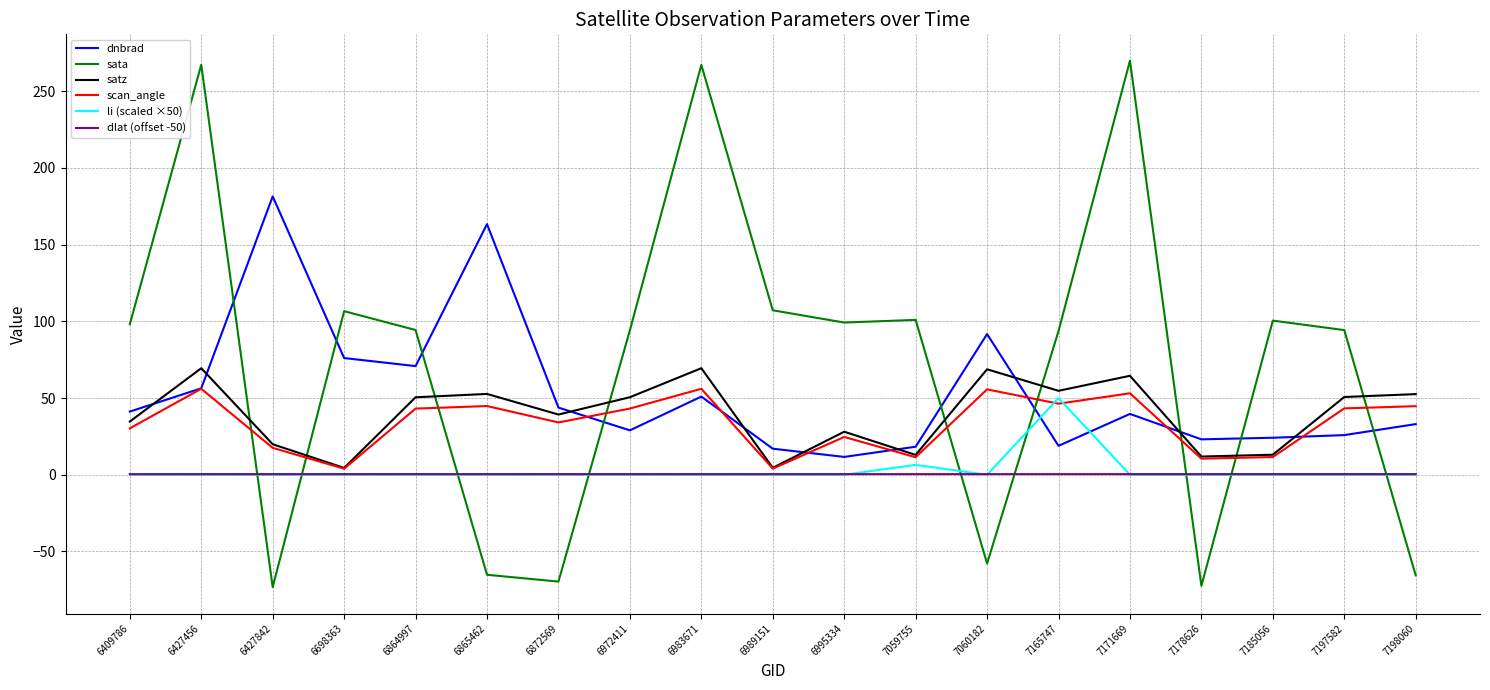

Count the number of data series in this chart.

6